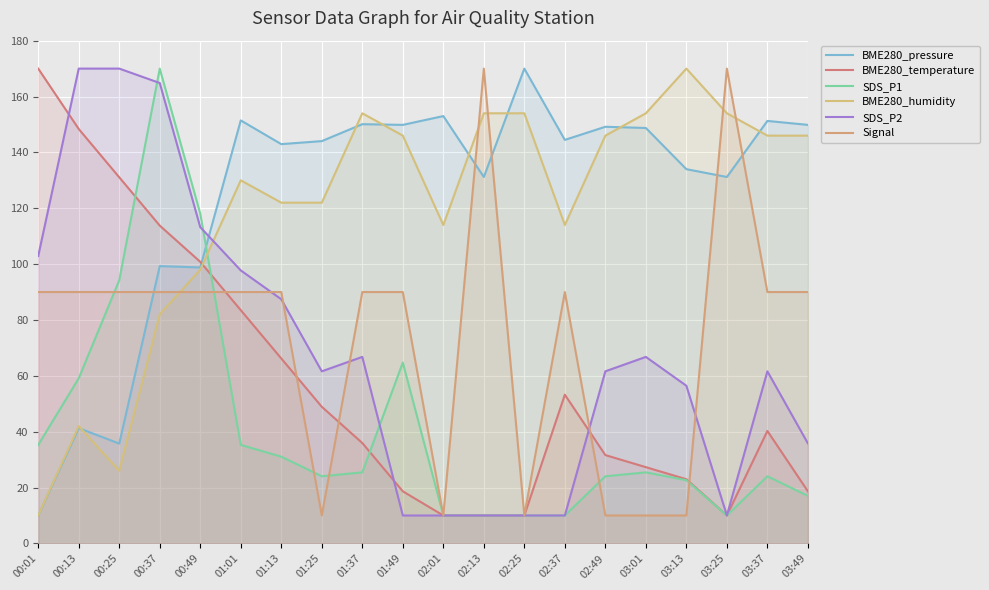

Where does the SDS_P1 series first go above 25?

00:01